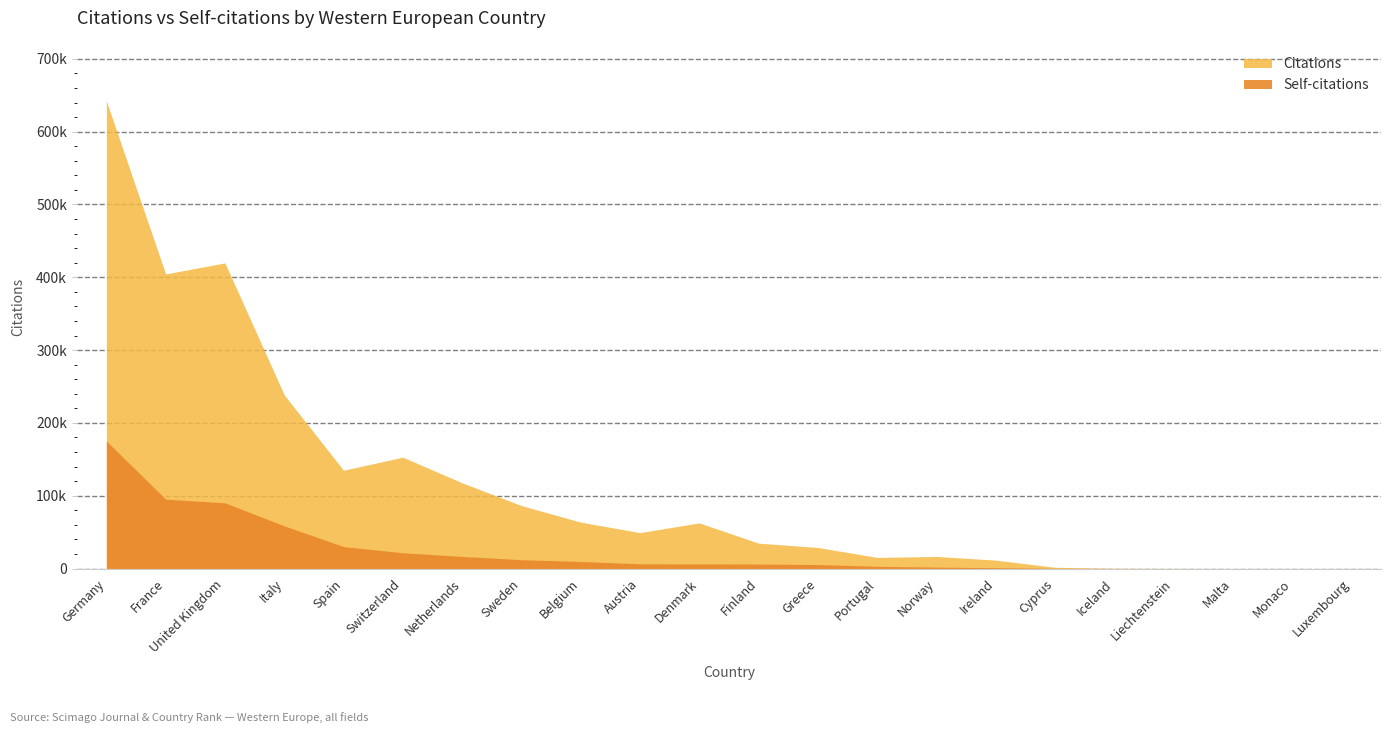

Which label corresponds to the smallest value in the chart?

Monaco